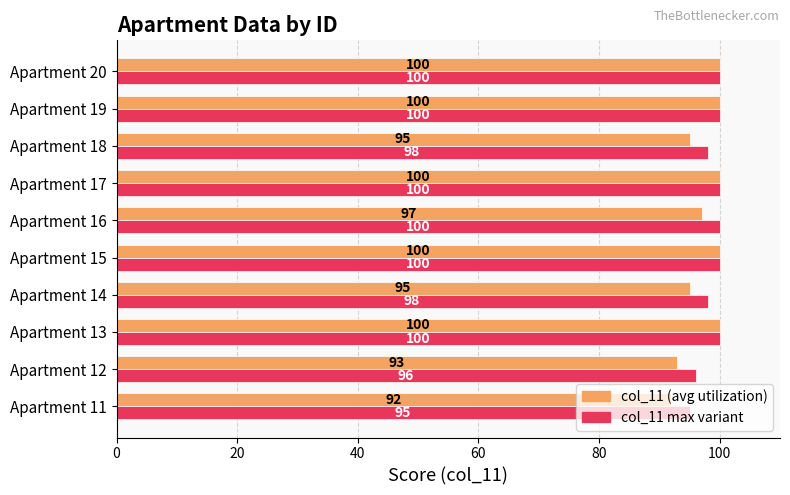

Rank the series at Apartment 14 from highest to lowest value.

col_11 max variant, col_11 (avg utilization)